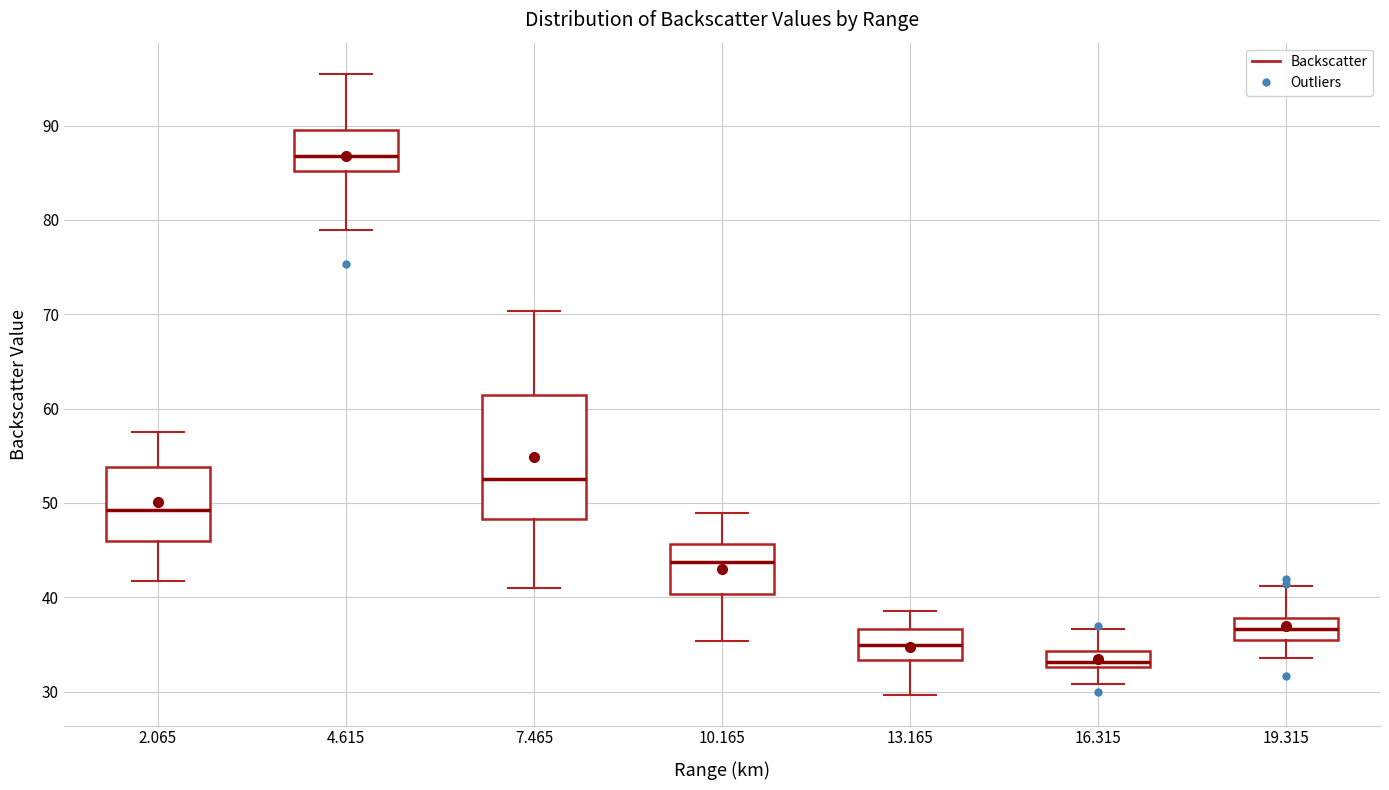

Which box has the highest median line?

4.615